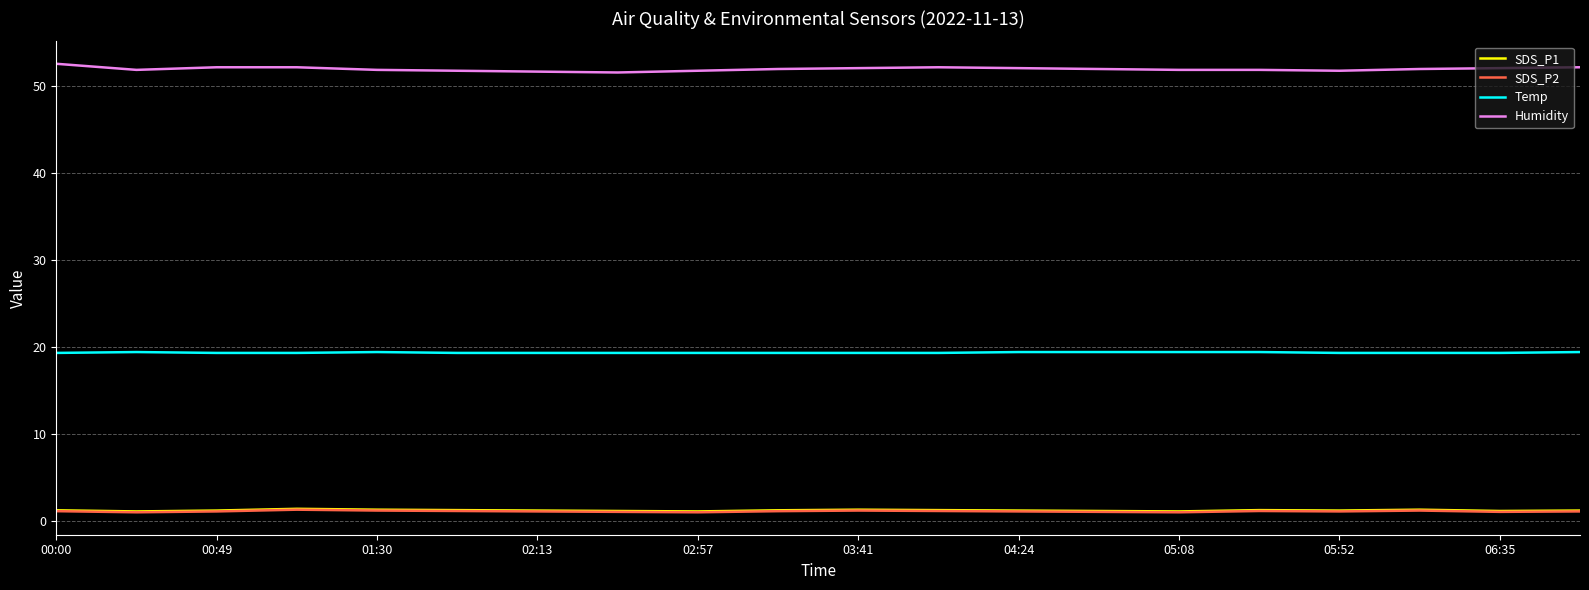

Which series has the largest total across all categories?

Humidity